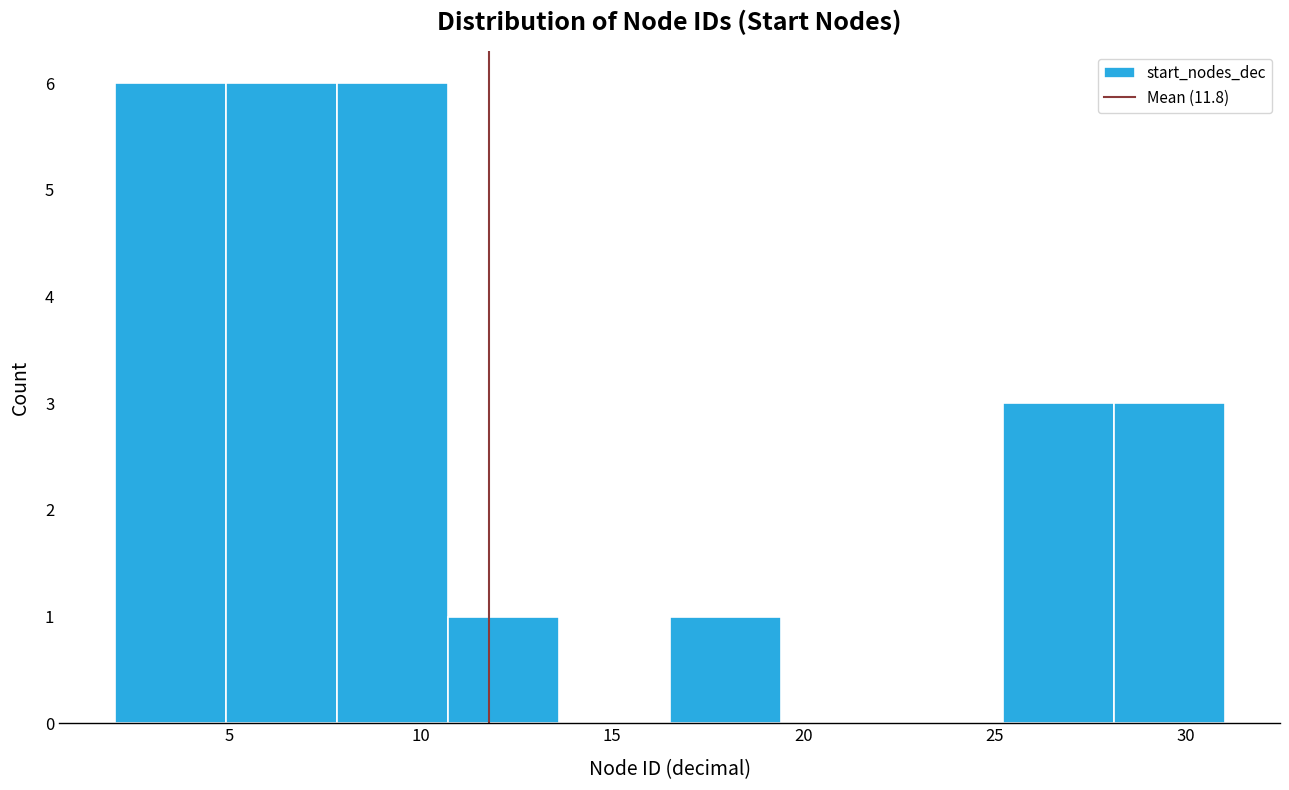

How tall is the bar that spans 2.0 to 4.9 on the x-axis? Neither the bar edges nor the heights are printed on the chart, so give them approximately, as read against the axes.

6